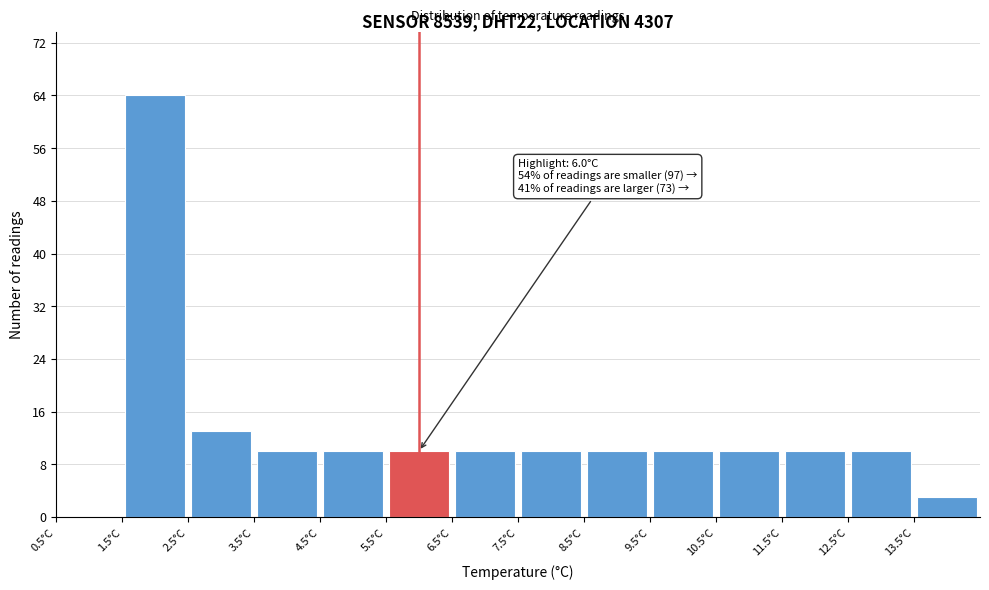

Which range on the x-axis has the tallest bar?

1.5 to 2.5